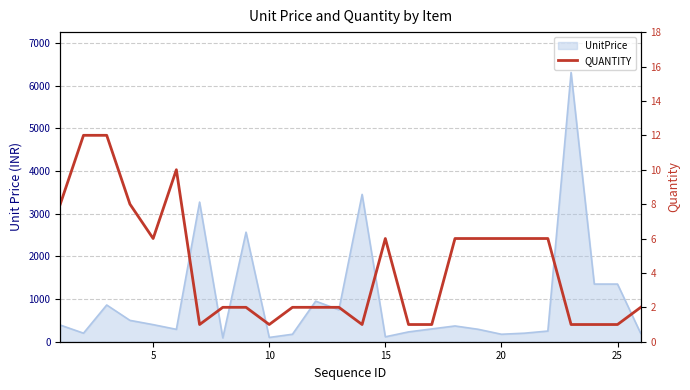

How many points are lower than both their immediate neighbors (excluding endpoints)?

4